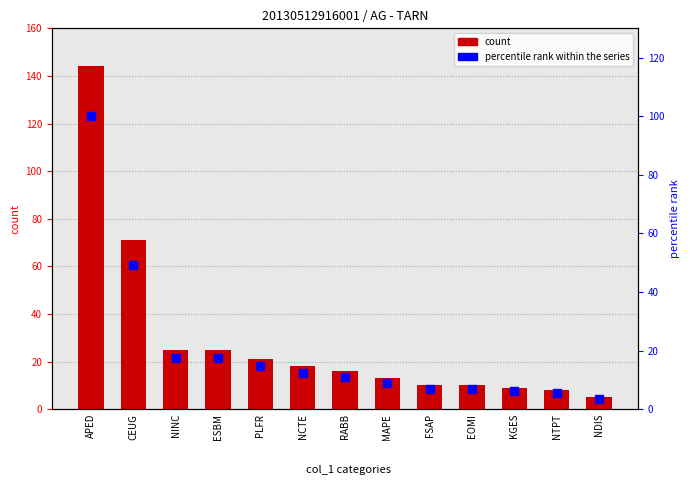

Is the value of count at RABB greater than the value of percentile rank within the series at KGES?

Yes